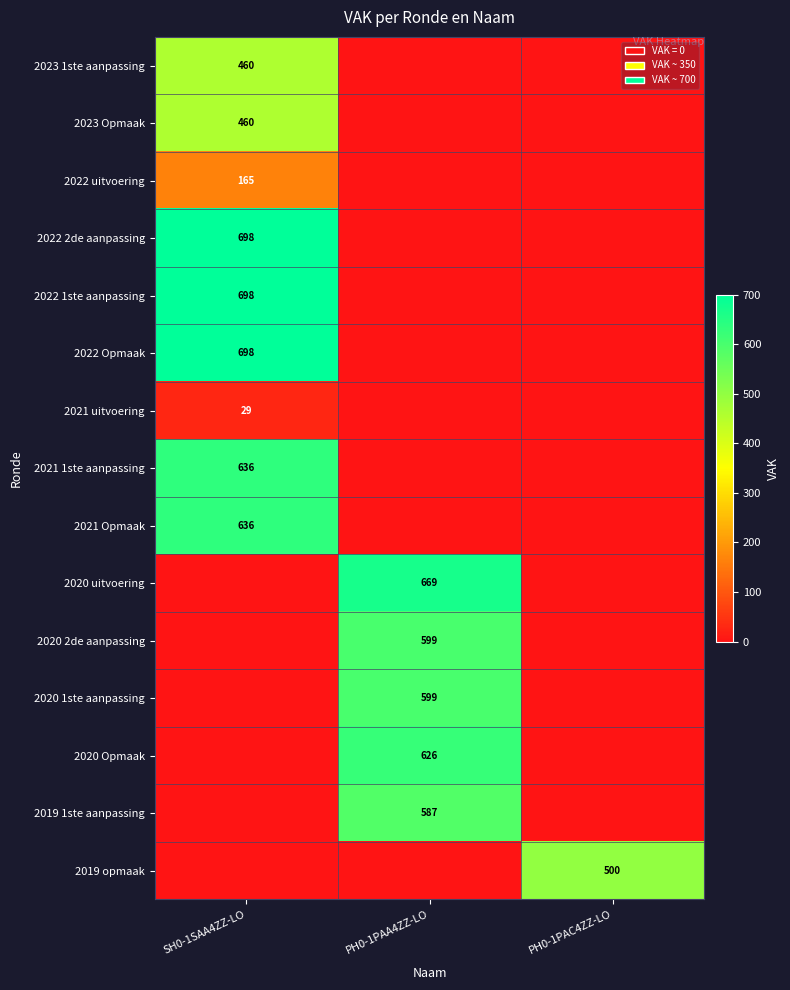

What is the average value of the 2023 1ste aanpassing series?

153